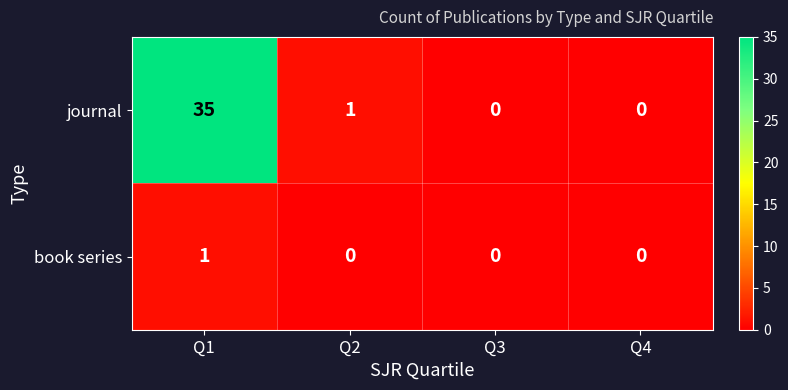

Which series has the largest range (max minus min)?

journal